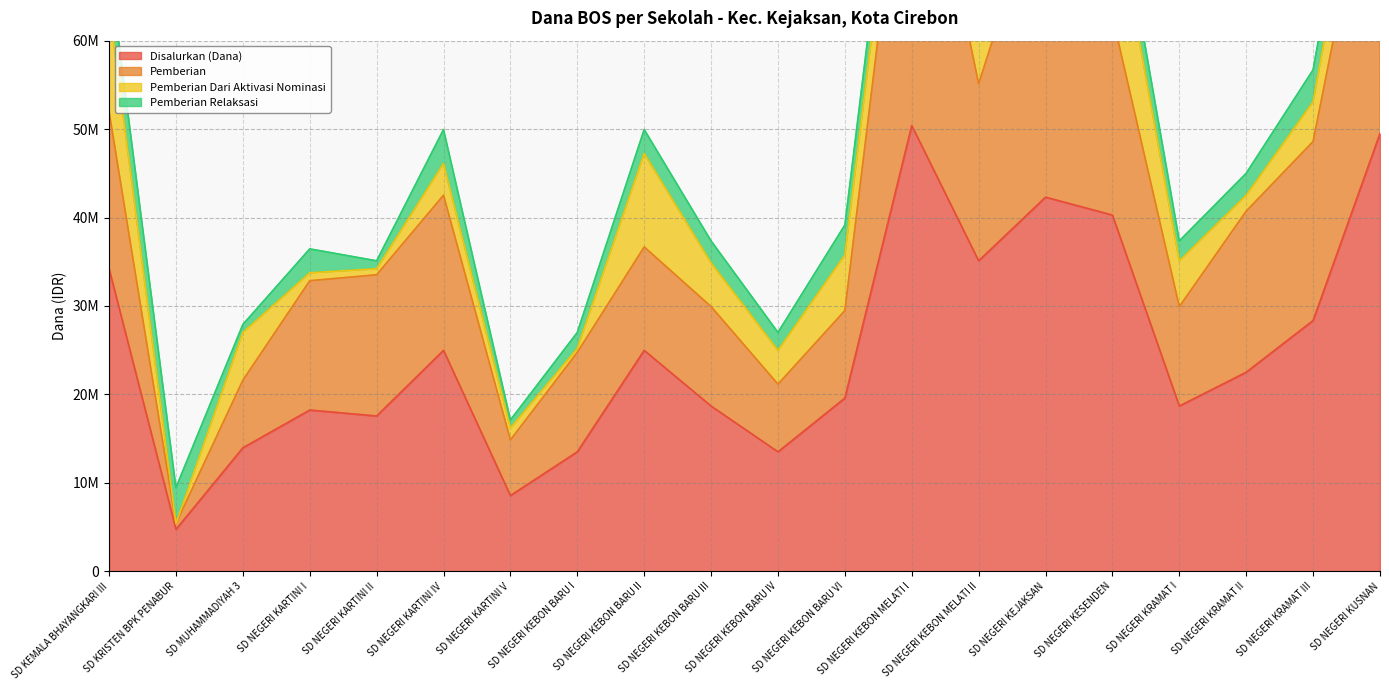

What is the difference between the Disalurkan (Dana) values at SD NEGERI KRAMAT II and SD NEGERI KARTINI V?

13950000